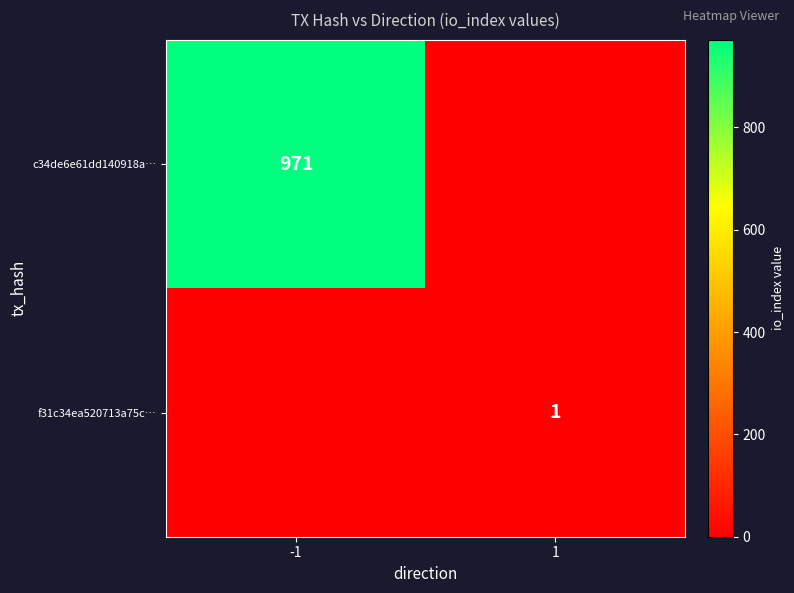

Is it true that c34de6e61dd140918a… equals 564 at -1?

False